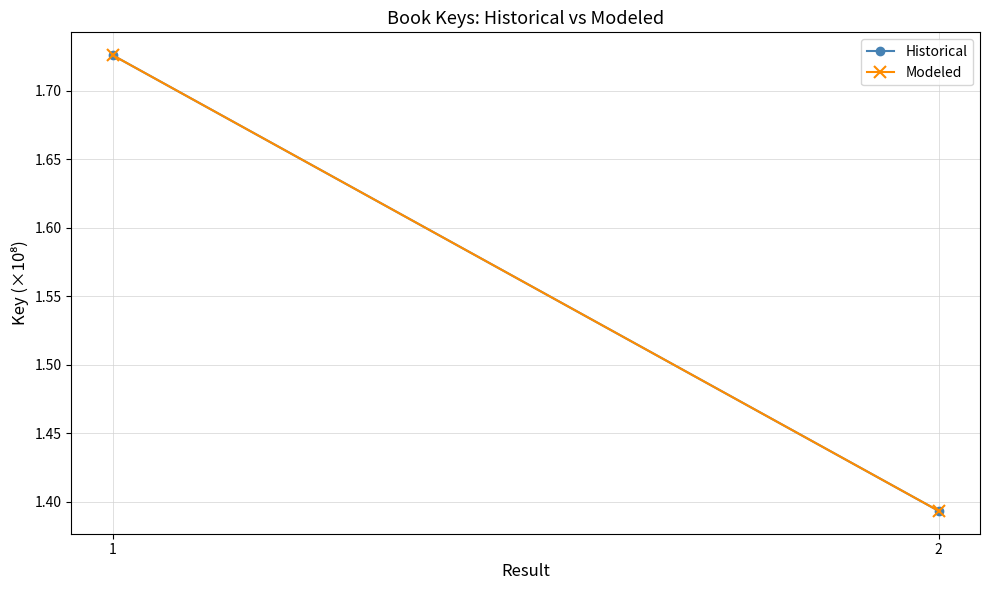

At which label is Historical closest to 1?

2